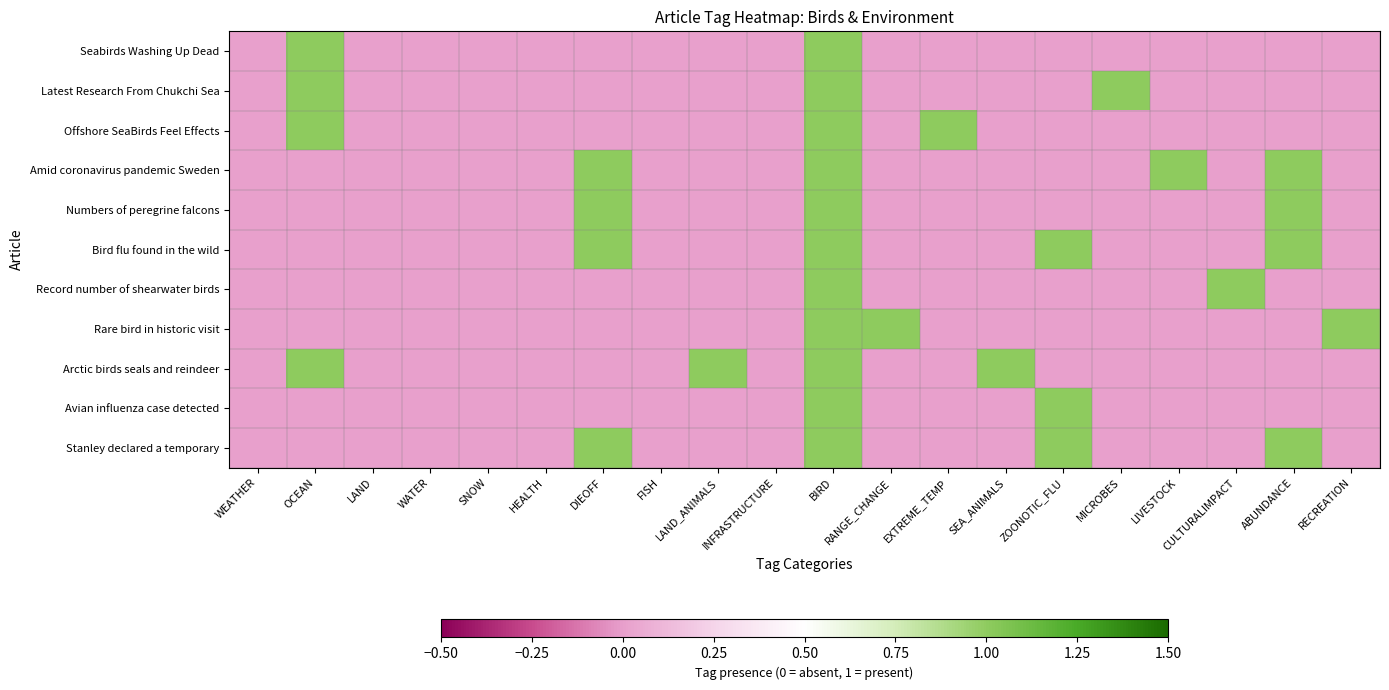

Reading left to right, list all the values displayed in this chart.

Seabirds Washing Up Dead: WEATHER=0	OCEAN=1	LAND=0	WATER=0	SNOW=0	HEALTH=0	DIEOFF=0	FISH=0	LAND_ANIMALS=0	INFRASTRUCTURE=0	BIRD=1	RANGE_CHANGE=0	EXTREME_TEMP=0	SEA_ANIMALS=0	ZOONOTIC_FLU=0	MICROBES=0	LIVESTOCK=0	CULTURALIMPACT=0	ABUNDANCE=0	RECREATION=0
Latest Research From Chukchi Sea: WEATHER=0	OCEAN=1	LAND=0	WATER=0	SNOW=0	HEALTH=0	DIEOFF=0	FISH=0	LAND_ANIMALS=0	INFRASTRUCTURE=0	BIRD=1	RANGE_CHANGE=0	EXTREME_TEMP=0	SEA_ANIMALS=0	ZOONOTIC_FLU=0	MICROBES=1	LIVESTOCK=0	CULTURALIMPACT=0	ABUNDANCE=0	RECREATION=0
Offshore SeaBirds Feel Effects: WEATHER=0	OCEAN=1	LAND=0	WATER=0	SNOW=0	HEALTH=0	DIEOFF=0	FISH=0	LAND_ANIMALS=0	INFRASTRUCTURE=0	BIRD=1	RANGE_CHANGE=0	EXTREME_TEMP=1	SEA_ANIMALS=0	ZOONOTIC_FLU=0	MICROBES=0	LIVESTOCK=0	CULTURALIMPACT=0	ABUNDANCE=0	RECREATION=0
Amid coronavirus pandemic Sweden: WEATHER=0	OCEAN=0	LAND=0	WATER=0	SNOW=0	HEALTH=0	DIEOFF=1	FISH=0	LAND_ANIMALS=0	INFRASTRUCTURE=0	BIRD=1	RANGE_CHANGE=0	EXTREME_TEMP=0	SEA_ANIMALS=0	ZOONOTIC_FLU=0	MICROBES=0	LIVESTOCK=1	CULTURALIMPACT=0	ABUNDANCE=1	RECREATION=0
Numbers of peregrine falcons: WEATHER=0	OCEAN=0	LAND=0	WATER=0	SNOW=0	HEALTH=0	DIEOFF=1	FISH=0	LAND_ANIMALS=0	INFRASTRUCTURE=0	BIRD=1	RANGE_CHANGE=0	EXTREME_TEMP=0	SEA_ANIMALS=0	ZOONOTIC_FLU=0	MICROBES=0	LIVESTOCK=0	CULTURALIMPACT=0	ABUNDANCE=1	RECREATION=0
Bird flu found in the wild: WEATHER=0	OCEAN=0	LAND=0	WATER=0	SNOW=0	HEALTH=0	DIEOFF=1	FISH=0	LAND_ANIMALS=0	INFRASTRUCTURE=0	BIRD=1	RANGE_CHANGE=0	EXTREME_TEMP=0	SEA_ANIMALS=0	ZOONOTIC_FLU=1	MICROBES=0	LIVESTOCK=0	CULTURALIMPACT=0	ABUNDANCE=1	RECREATION=0
Record number of shearwater birds: WEATHER=0	OCEAN=0	LAND=0	WATER=0	SNOW=0	HEALTH=0	DIEOFF=0	FISH=0	LAND_ANIMALS=0	INFRASTRUCTURE=0	BIRD=1	RANGE_CHANGE=0	EXTREME_TEMP=0	SEA_ANIMALS=0	ZOONOTIC_FLU=0	MICROBES=0	LIVESTOCK=0	CULTURALIMPACT=1	ABUNDANCE=0	RECREATION=0
Rare bird in historic visit: WEATHER=0	OCEAN=0	LAND=0	WATER=0	SNOW=0	HEALTH=0	DIEOFF=0	FISH=0	LAND_ANIMALS=0	INFRASTRUCTURE=0	BIRD=1	RANGE_CHANGE=1	EXTREME_TEMP=0	SEA_ANIMALS=0	ZOONOTIC_FLU=0	MICROBES=0	LIVESTOCK=0	CULTURALIMPACT=0	ABUNDANCE=0	RECREATION=1
Arctic birds seals and reindeer: WEATHER=0	OCEAN=1	LAND=0	WATER=0	SNOW=0	HEALTH=0	DIEOFF=0	FISH=0	LAND_ANIMALS=1	INFRASTRUCTURE=0	BIRD=1	RANGE_CHANGE=0	EXTREME_TEMP=0	SEA_ANIMALS=1	ZOONOTIC_FLU=0	MICROBES=0	LIVESTOCK=0	CULTURALIMPACT=0	ABUNDANCE=0	RECREATION=0
Avian influenza case detected: WEATHER=0	OCEAN=0	LAND=0	WATER=0	SNOW=0	HEALTH=0	DIEOFF=0	FISH=0	LAND_ANIMALS=0	INFRASTRUCTURE=0	BIRD=1	RANGE_CHANGE=0	EXTREME_TEMP=0	SEA_ANIMALS=0	ZOONOTIC_FLU=1	MICROBES=0	LIVESTOCK=0	CULTURALIMPACT=0	ABUNDANCE=0	RECREATION=0
Stanley declared a temporary: WEATHER=0	OCEAN=0	LAND=0	WATER=0	SNOW=0	HEALTH=0	DIEOFF=1	FISH=0	LAND_ANIMALS=0	INFRASTRUCTURE=0	BIRD=1	RANGE_CHANGE=0	EXTREME_TEMP=0	SEA_ANIMALS=0	ZOONOTIC_FLU=1	MICROBES=0	LIVESTOCK=0	CULTURALIMPACT=0	ABUNDANCE=1	RECREATION=0